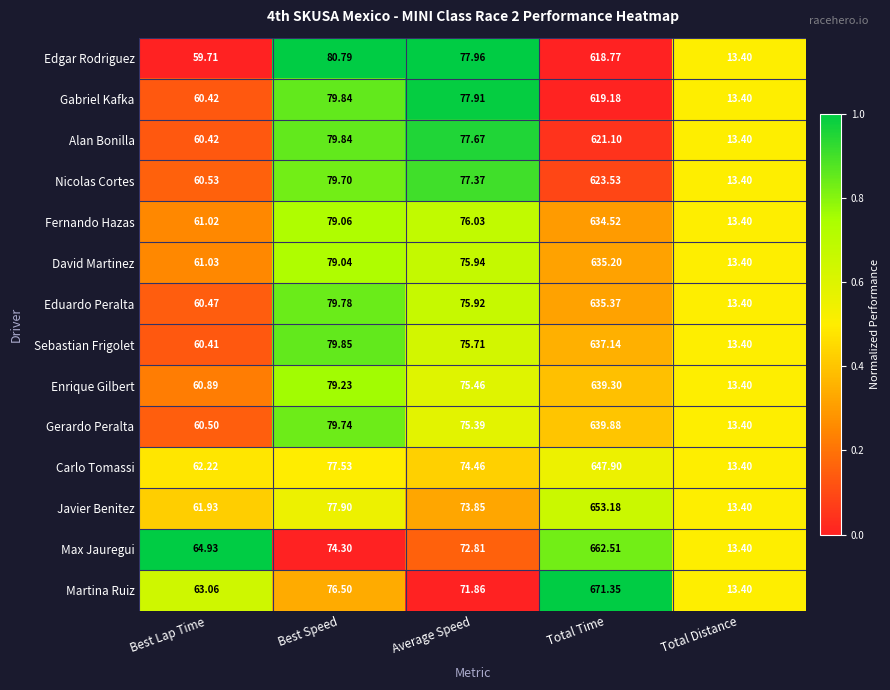

Which series has the widest spread of values?

Martina Ruiz